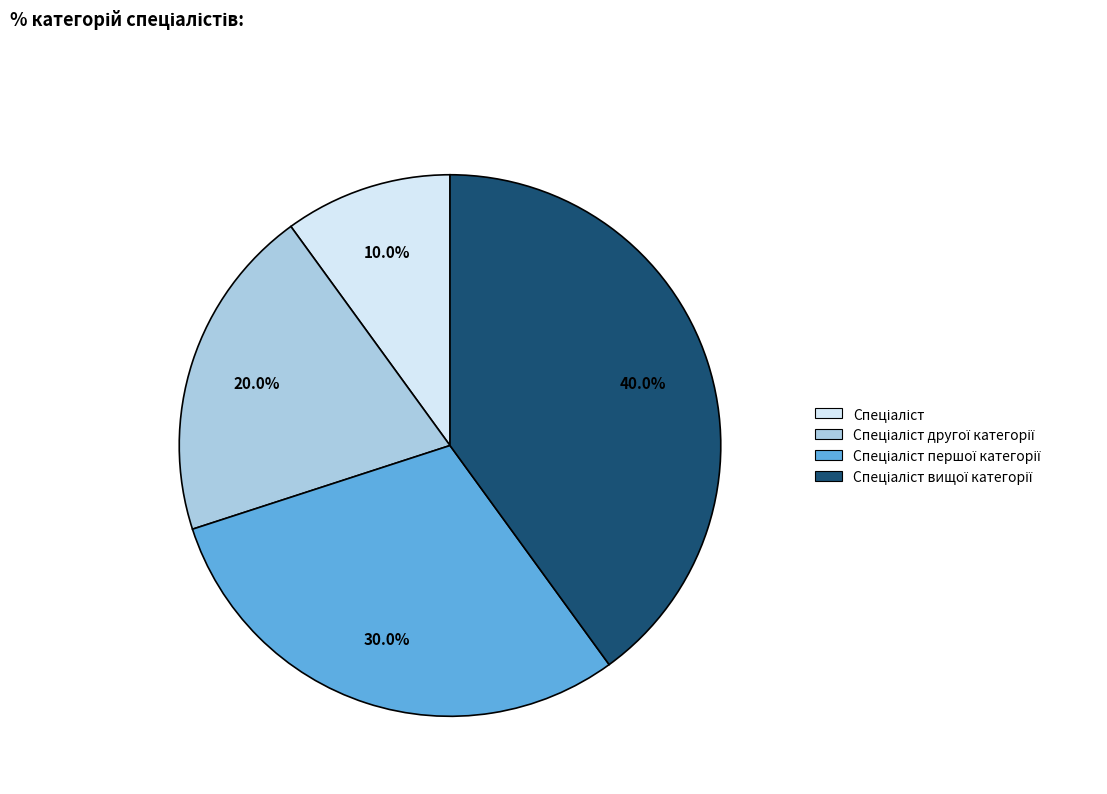

Is there any slice that represents more than half of the pie?

No